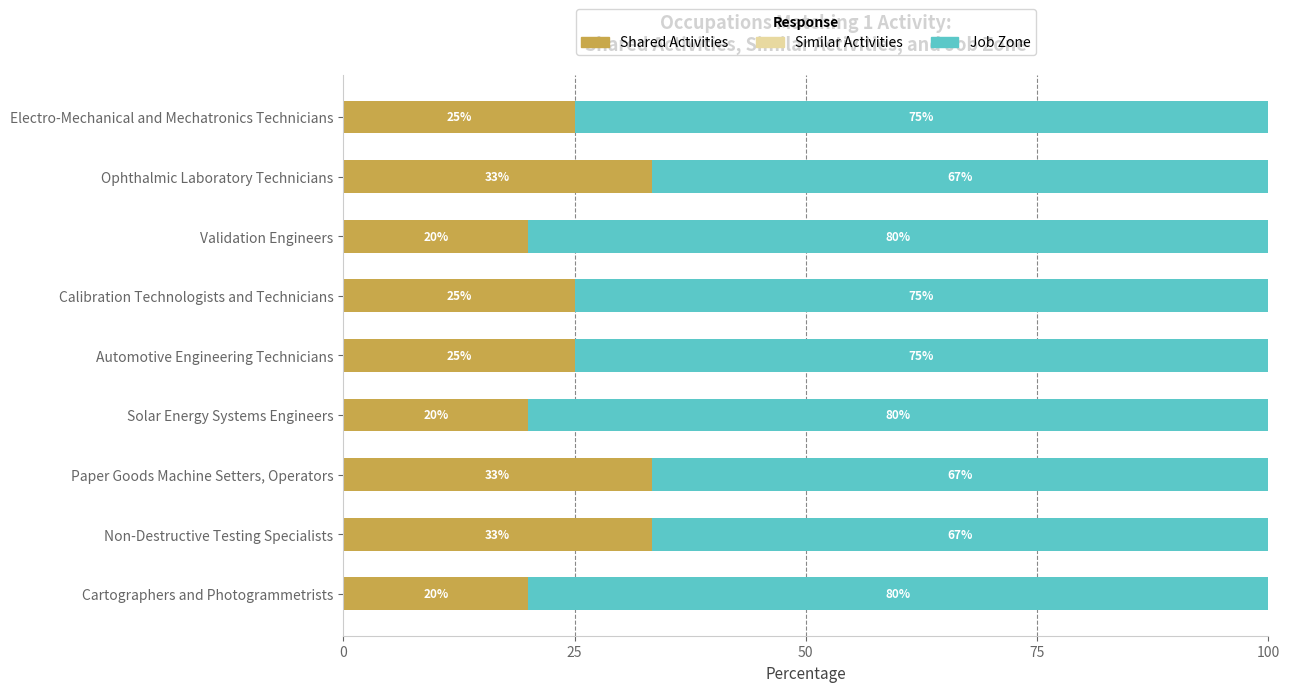

What is the highest value of the Shared Activities series?

33.3